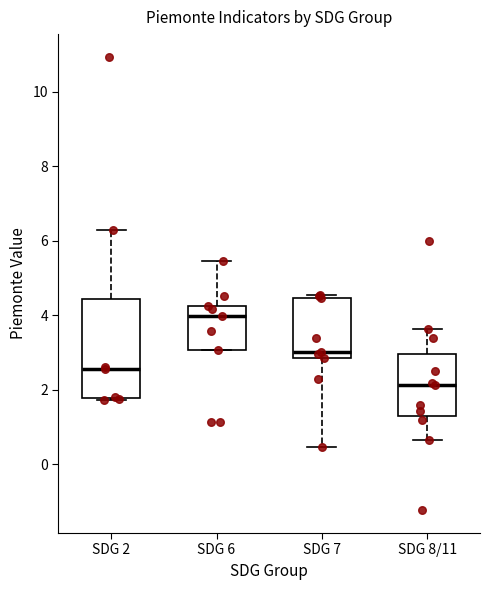

Reading left to right, read every box against the y-axis: the position of its median line, the range the box covers, and the ends of its whiskers. The values are not printed on the chart, so give them approximately, as read against the axis.

SDG 2: median 2.6, box 1.8 to 4.4, whiskers 1.8 to 6.2
SDG 6: median 4.0, box 3.0 to 4.2, whiskers 3.0 to 5.4
SDG 7: median 3.0, box 2.8 to 4.4, whiskers 0.4 to 4.6
SDG 8/11: median 2.2, box 1.4 to 3.0, whiskers 0.6 to 3.6